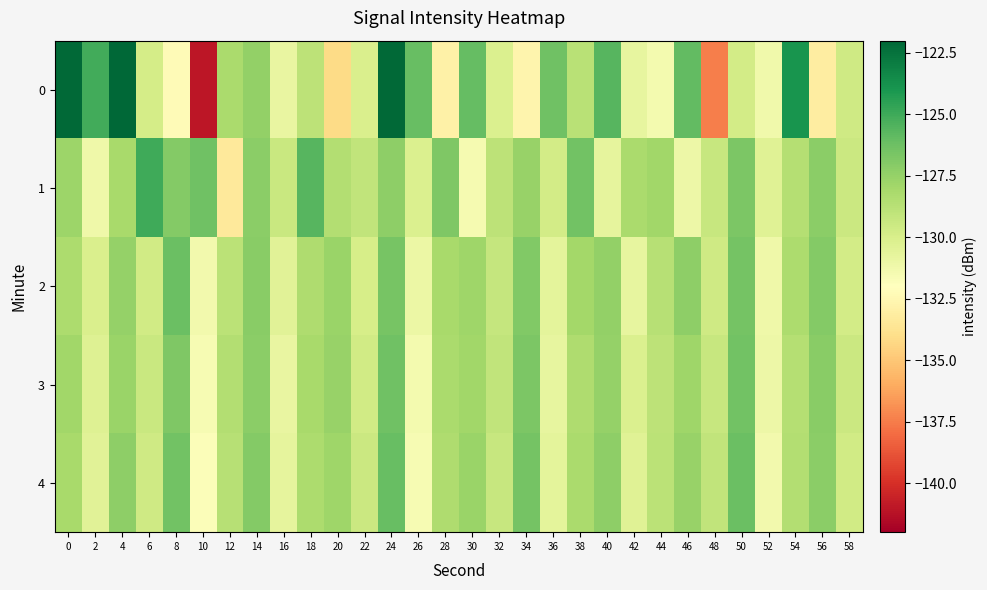

Reading right to left, what are all the values shown in this chart?

0: 58=-129.6	56=-133.1	54=-123.9	52=-131.3	50=-129.7	48=-137.5	46=-125.9	44=-131.4	42=-130.8	40=-125.6	38=-128.8	36=-126.3	34=-132.6	32=-130.2	30=-126.0	28=-132.9	26=-126.1	24=-122.1	22=-130.1	20=-134.2	18=-128.9	16=-130.8	14=-127.4	12=-128.2	10=-141.0	8=-132.3	6=-129.9	4=-122.1	2=-125.0	0=-122.1
1: 58=-129.5	56=-127.2	54=-128.6	52=-130.4	50=-126.7	48=-129.3	46=-131.1	44=-127.9	42=-128.2	40=-130.7	38=-126.4	36=-129.8	34=-127.6	32=-128.9	30=-131.5	28=-126.8	26=-130.2	24=-127.3	22=-129.1	20=-128.5	18=-125.6	16=-129.4	14=-127.2	12=-133.4	10=-126.4	8=-126.9	6=-125.0	4=-128.1	2=-131.2	0=-127.8
2: 58=-129.8	56=-127.0	54=-128.3	52=-131.2	50=-126.5	48=-129.6	46=-127.3	44=-128.7	42=-130.8	40=-127.4	38=-128.0	36=-130.6	34=-126.9	32=-129.2	30=-127.8	28=-128.1	26=-131.0	24=-126.6	22=-129.9	20=-127.7	18=-128.4	16=-130.5	14=-127.1	12=-128.8	10=-131.3	8=-126.2	6=-129.7	4=-127.5	2=-130.1	0=-128.3
3: 58=-129.5	56=-127.1	54=-128.6	52=-131.1	50=-126.4	48=-129.3	46=-127.8	44=-128.9	42=-130.2	40=-127.5	38=-128.4	36=-130.8	34=-126.7	32=-129.1	30=-127.9	28=-128.2	26=-131.4	24=-126.3	22=-129.7	20=-127.6	18=-128.1	16=-130.9	14=-127.2	12=-128.5	10=-131.6	8=-126.8	6=-129.4	4=-127.7	2=-130.3	0=-127.9
4: 58=-129.7	56=-127.2	54=-128.5	52=-131.3	50=-126.2	48=-129.1	46=-127.6	44=-128.8	42=-130.4	40=-127.3	38=-128.2	36=-130.6	34=-126.5	32=-129.3	30=-127.7	28=-128.4	26=-131.6	24=-126.1	22=-129.5	20=-127.8	18=-128.3	16=-130.7	14=-127.0	12=-128.7	10=-131.8	8=-126.4	6=-129.6	4=-127.3	2=-130.5	0=-128.1